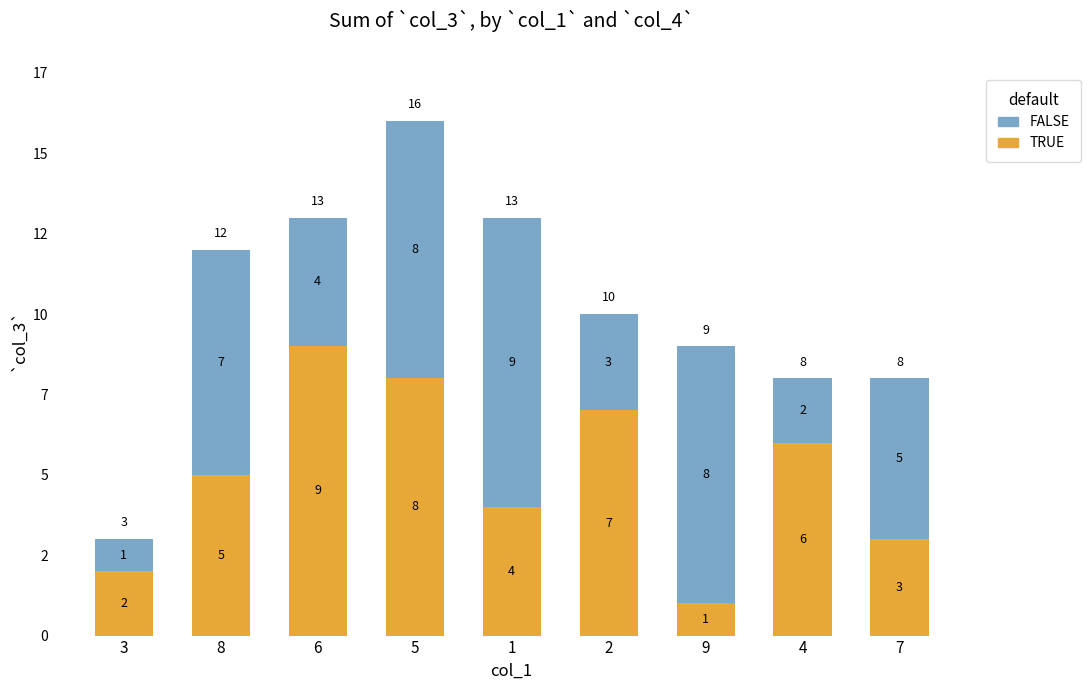

At which category is the sum across all series the highest?

5